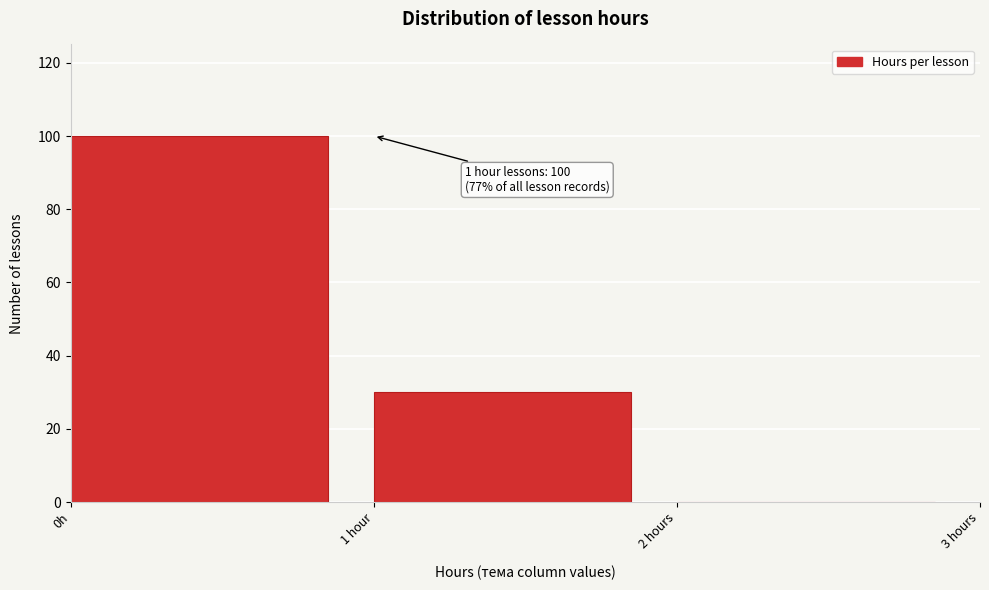

Reading left to right, transcribe all the data shown in this chart.

0h=100	1 hour=30	2 hours=0